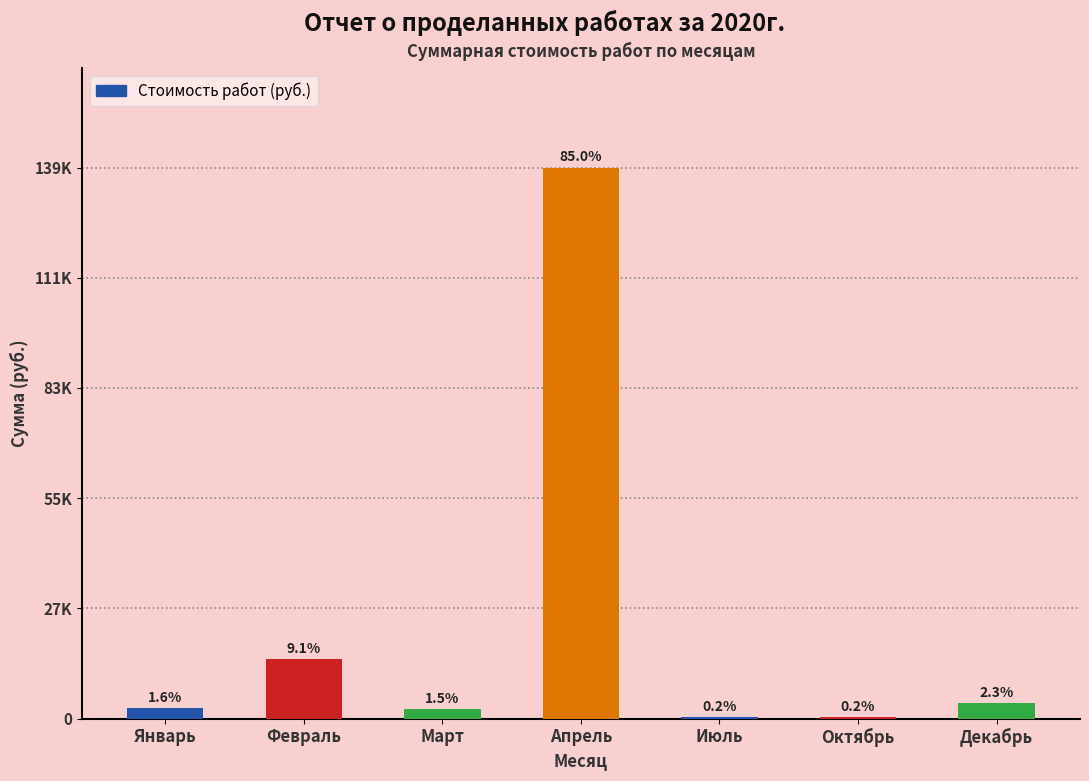

At which label is the value closest to 69953?

Февраль